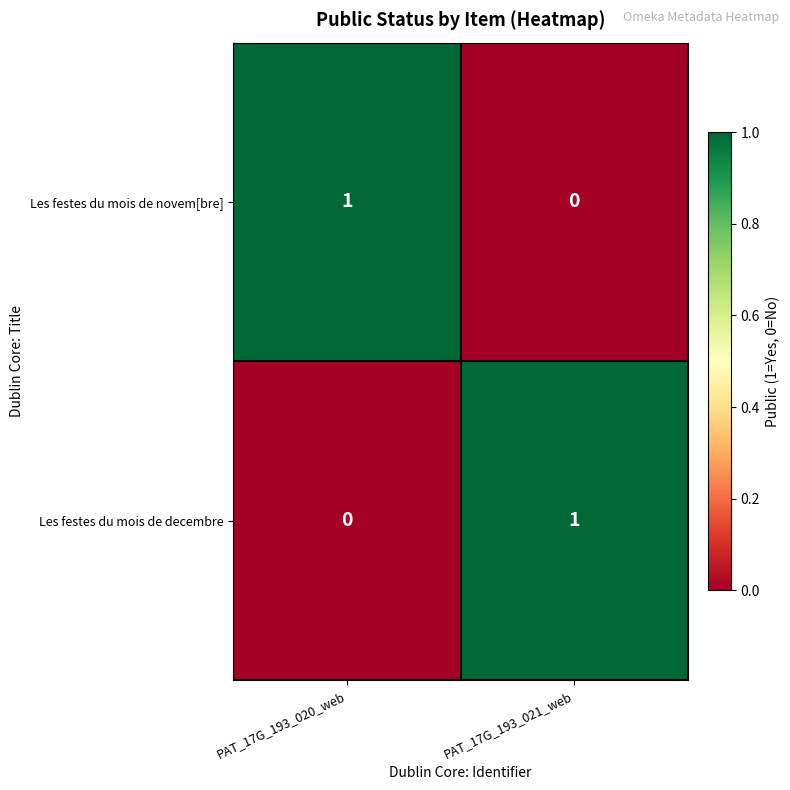

At which label is Les festes du mois de novem[bre] closest to 0?

PAT_17G_193_021_web